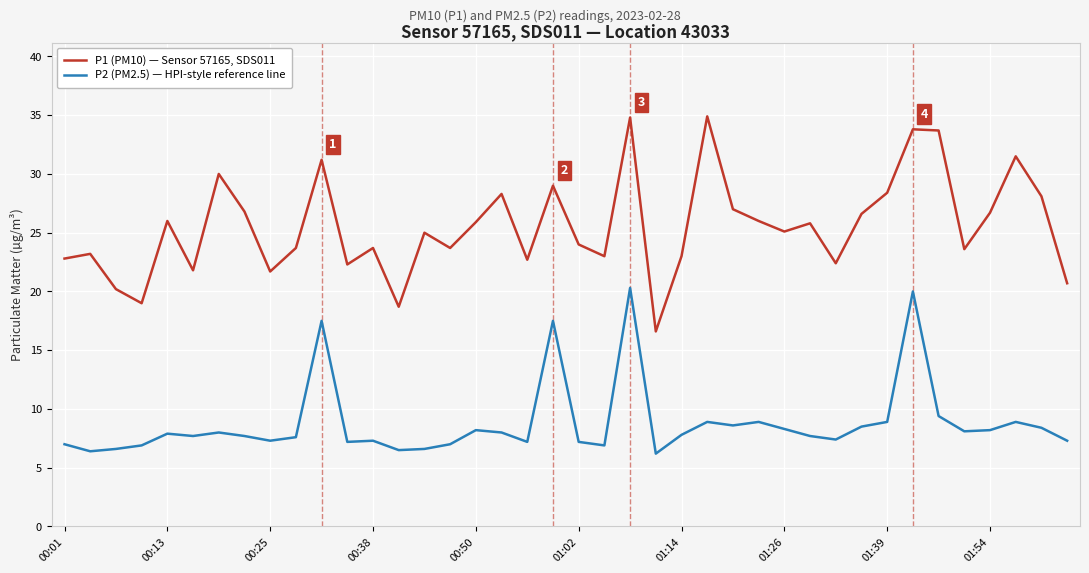

Rank the series by their average value, from highest to lowest.

P1 (PM10) — Sensor 57165, SDS011, P2 (PM2.5) — HPI-style reference line